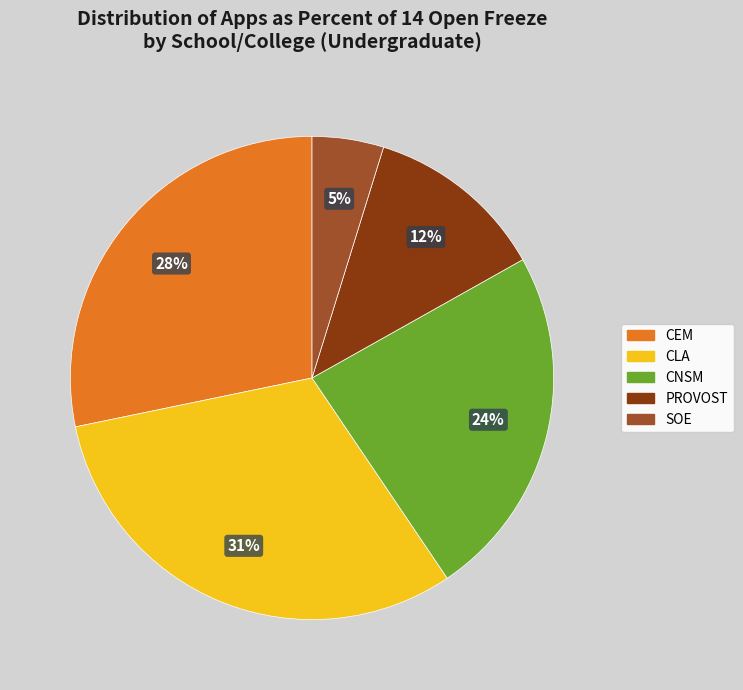

To the nearest percent, what is the difference between the largest and smallest slice percentages?

26%